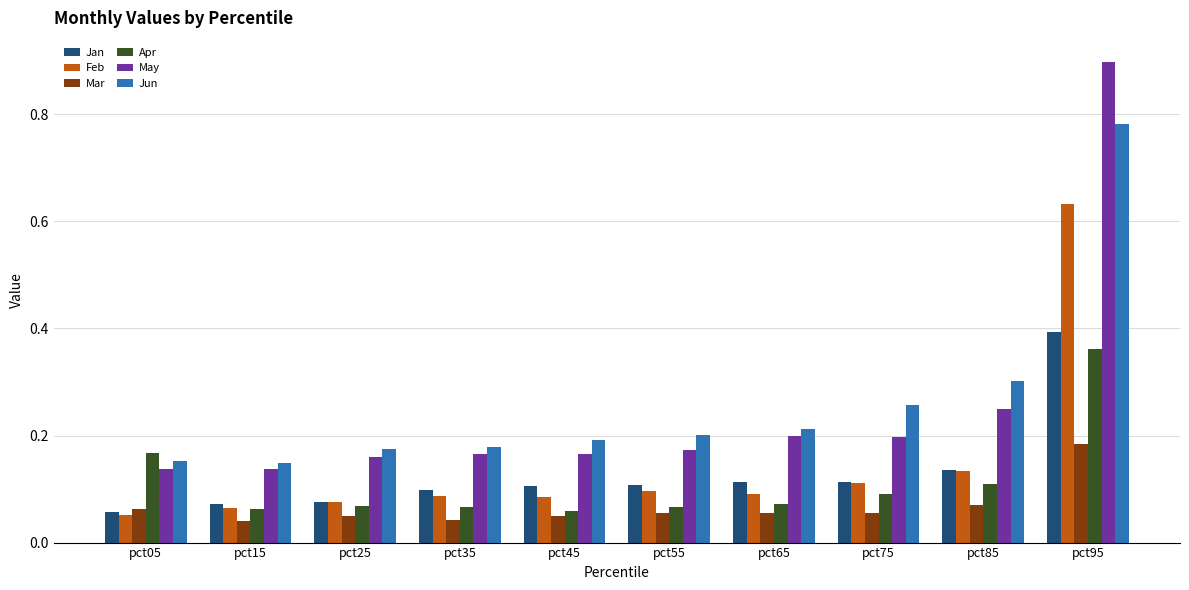

Count the number of categories in the chart.

10